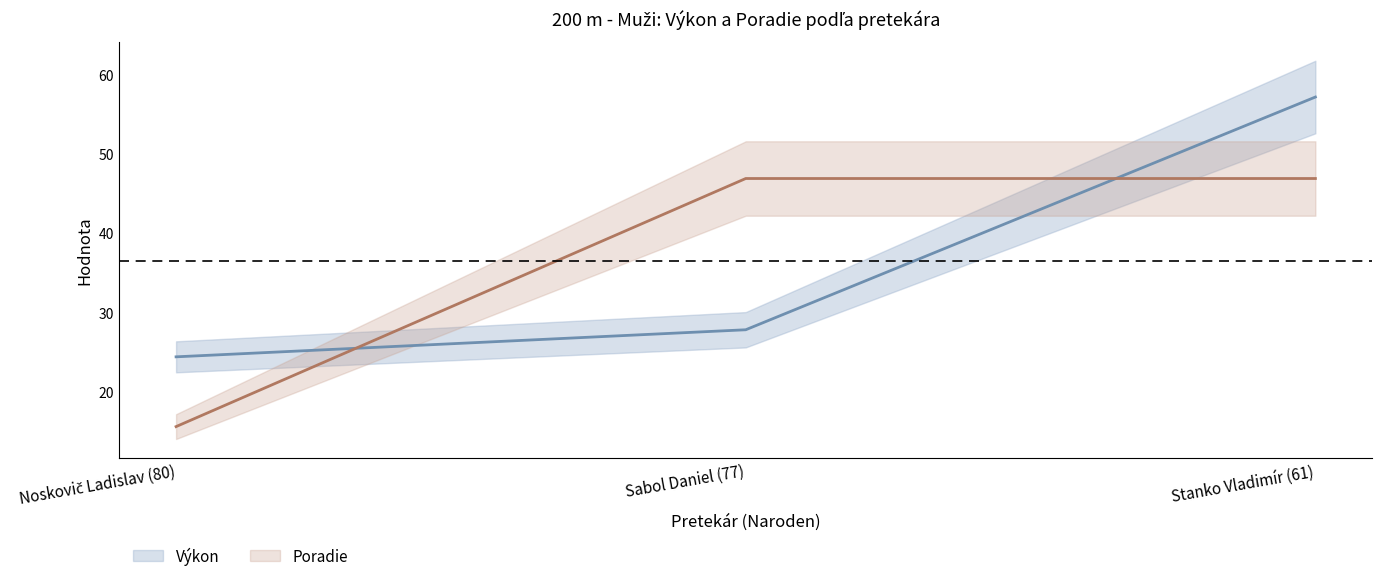

What is the label of the 1st point from the left?

Noskovič Ladislav (80)